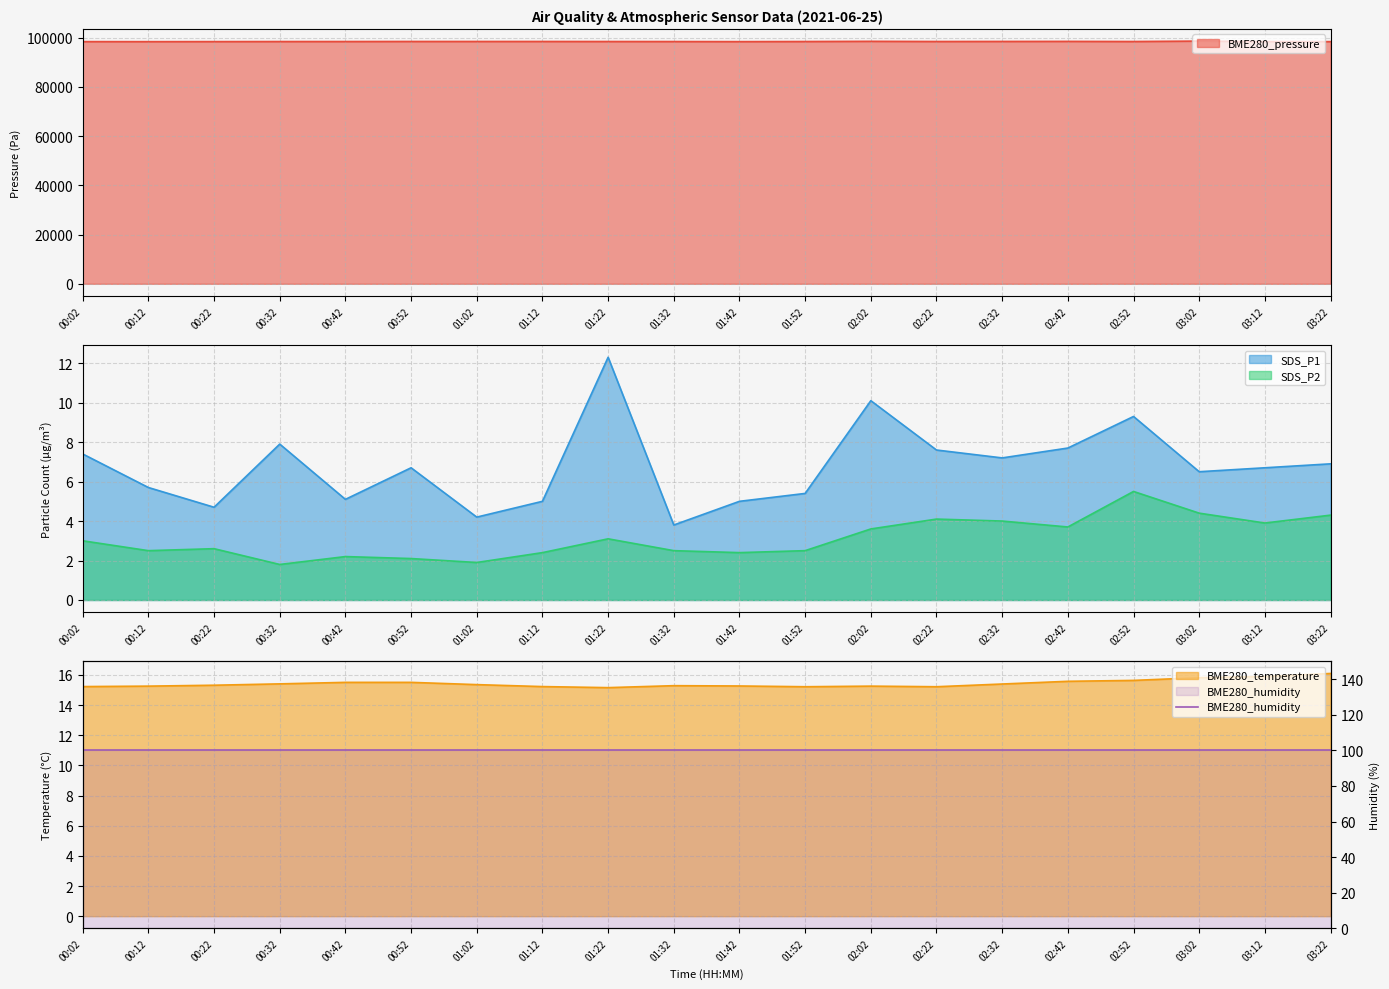

Where is SDS_P1 nearest to the value 8?

00:32